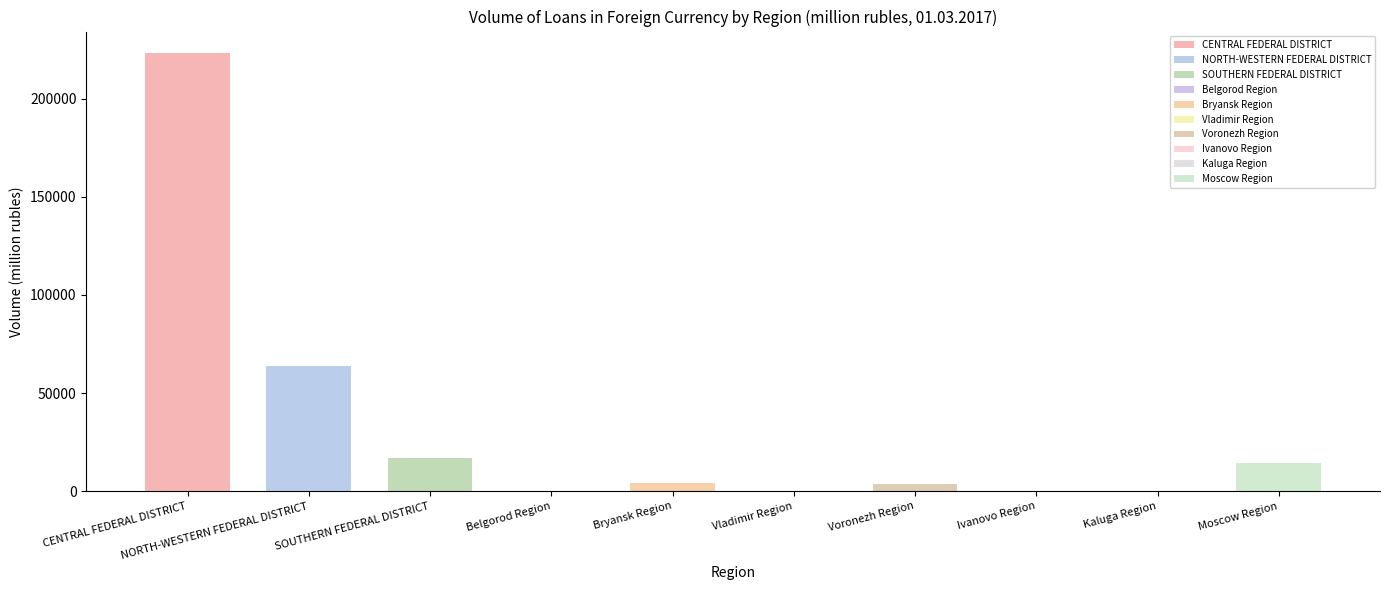

What is the greatest value displayed?

223018